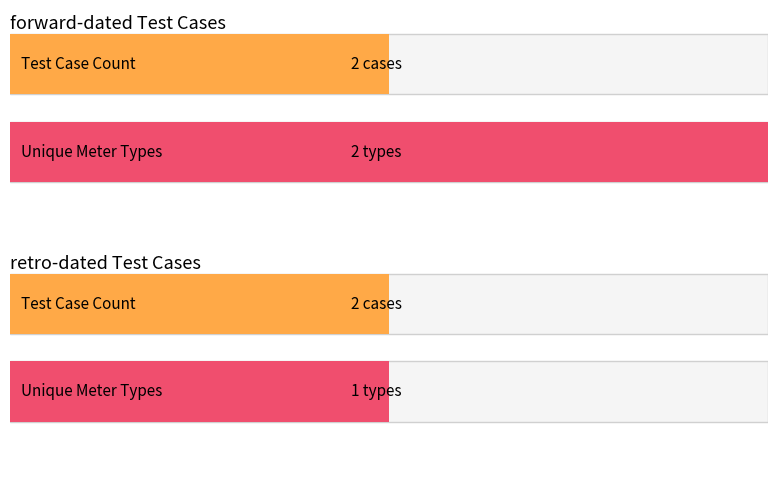

Are the bars grouped side by side (vs. stacked)?

Yes